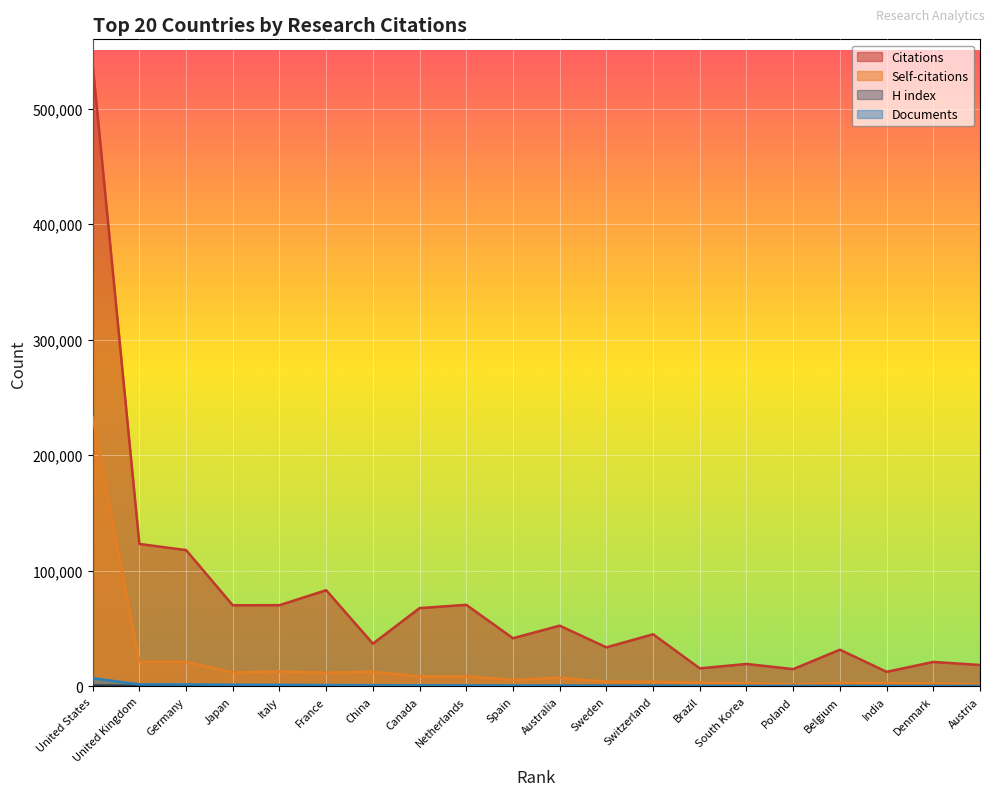

The value of Self-citations at United States is 146592. True or false?

False